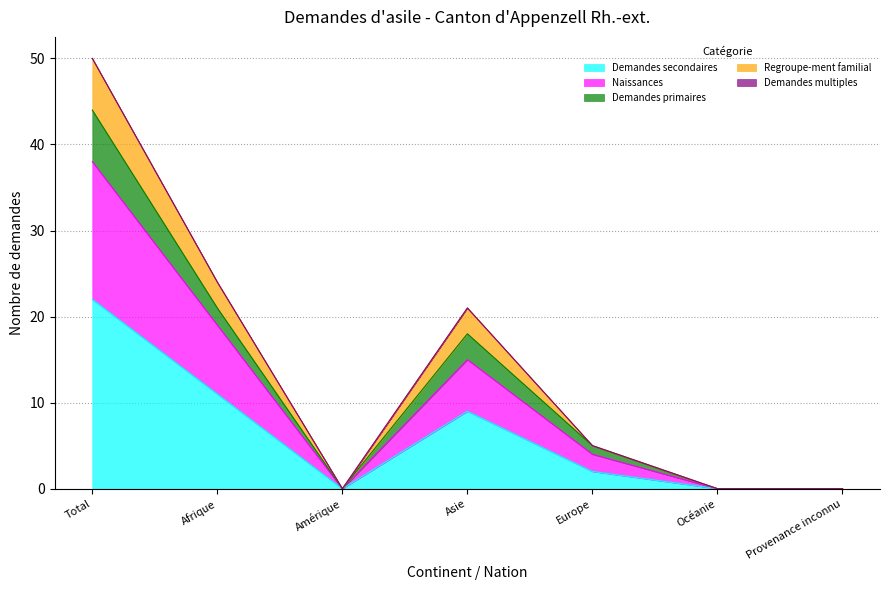

True or false: Demandes secondaires and Regroupe-ment familial cross at least once.

False